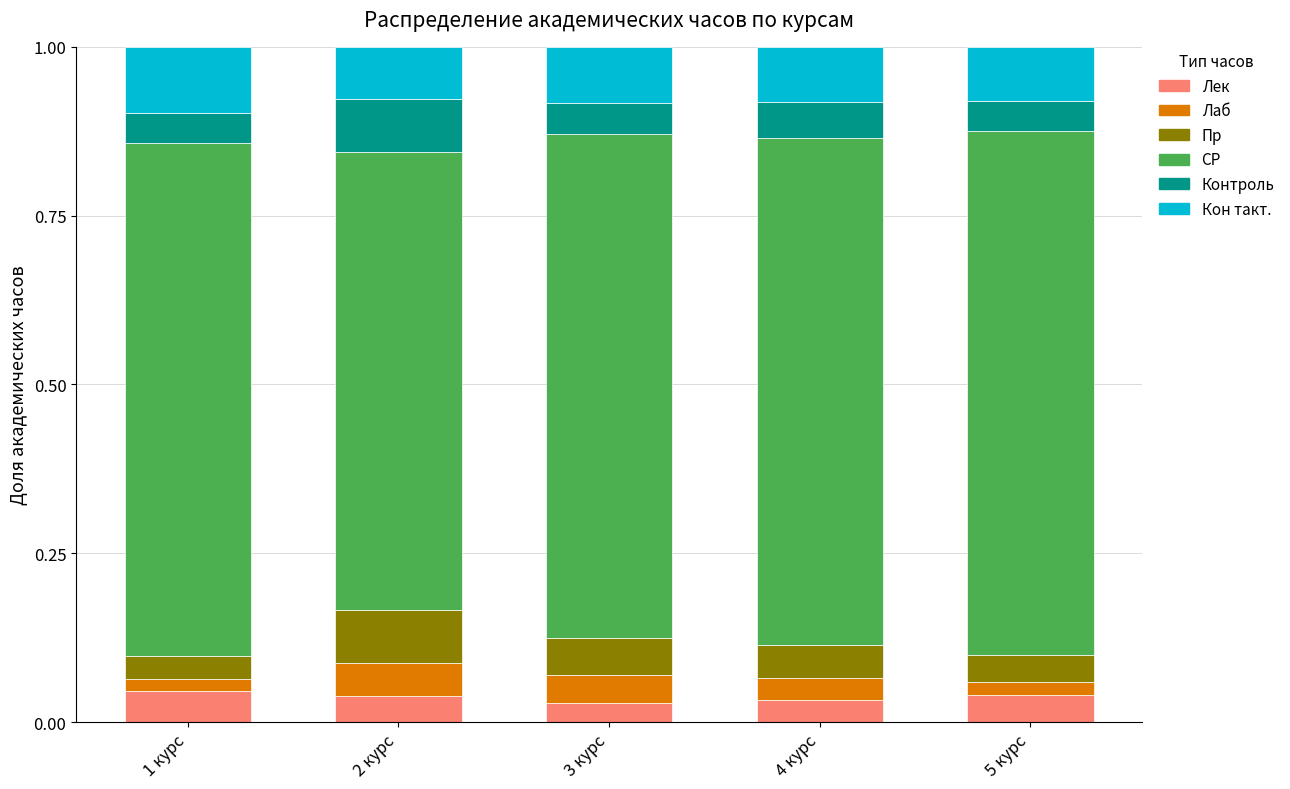

Is it true that Кон такт. equals 0.1 at 2 курс?

False